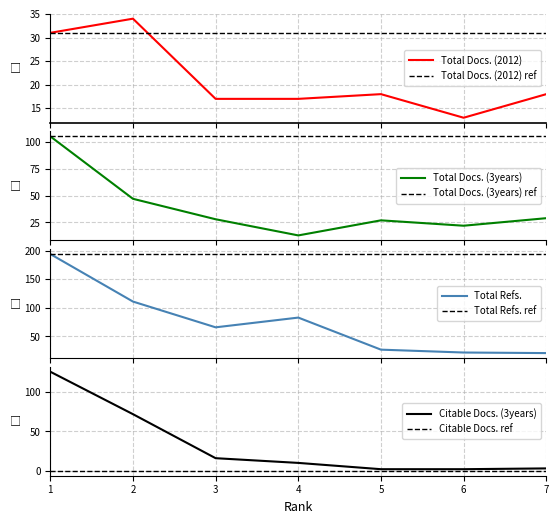

True or false: Total Docs. (3years) has more than 2 points higher than both neighbors.

False